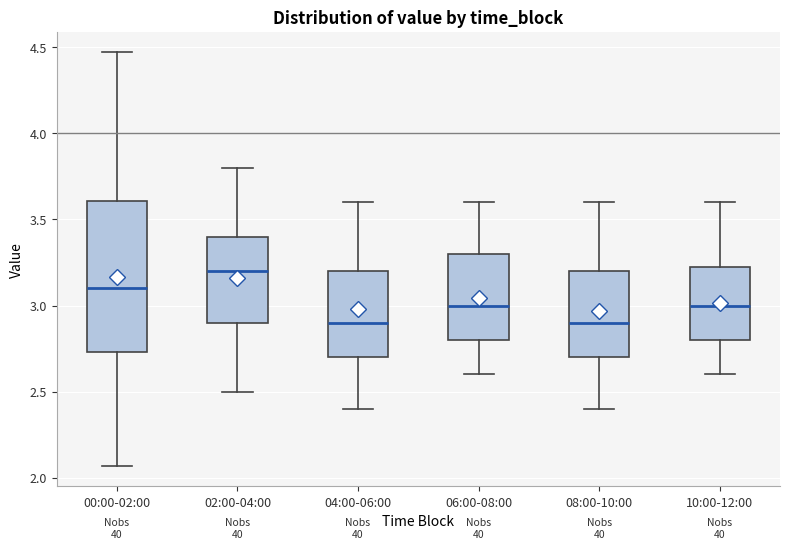

Reading left to right, transcribe this box plot: for each box, give where its median line is, the range the box spans, and where its two whiskers end, as read against the y-axis. The values are not printed on the chart, so give them approximately, as read against the axis.

00:00-02:00: median 3.10, box 2.75 to 3.60, whiskers 2.05 to 4.45
02:00-04:00: median 3.20, box 2.90 to 3.40, whiskers 2.50 to 3.80
04:00-06:00: median 2.90, box 2.70 to 3.20, whiskers 2.40 to 3.60
06:00-08:00: median 3.00, box 2.80 to 3.30, whiskers 2.60 to 3.60
08:00-10:00: median 2.90, box 2.70 to 3.20, whiskers 2.40 to 3.60
10:00-12:00: median 3.00, box 2.80 to 3.25, whiskers 2.60 to 3.60